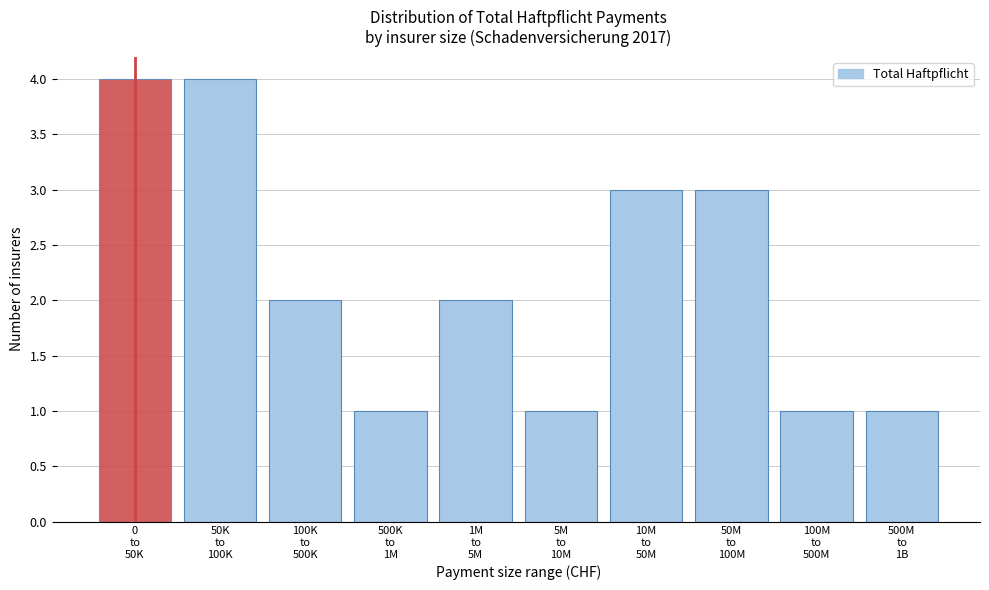

Reading left to right, extract all data points from this chart.

4	4	2	1	2	1	3	3	1	1